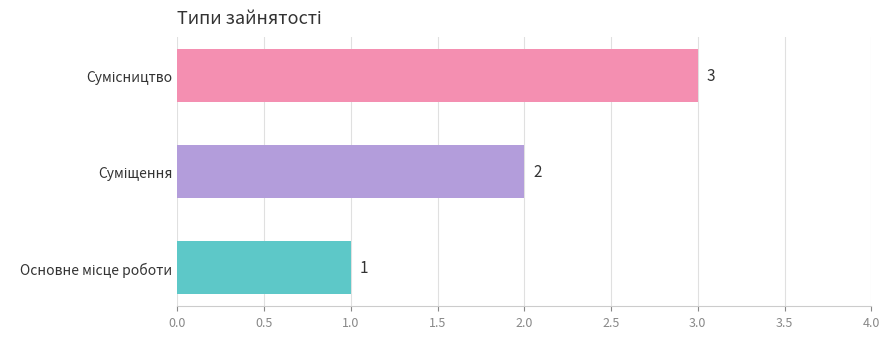

How many bars are there in total?

3